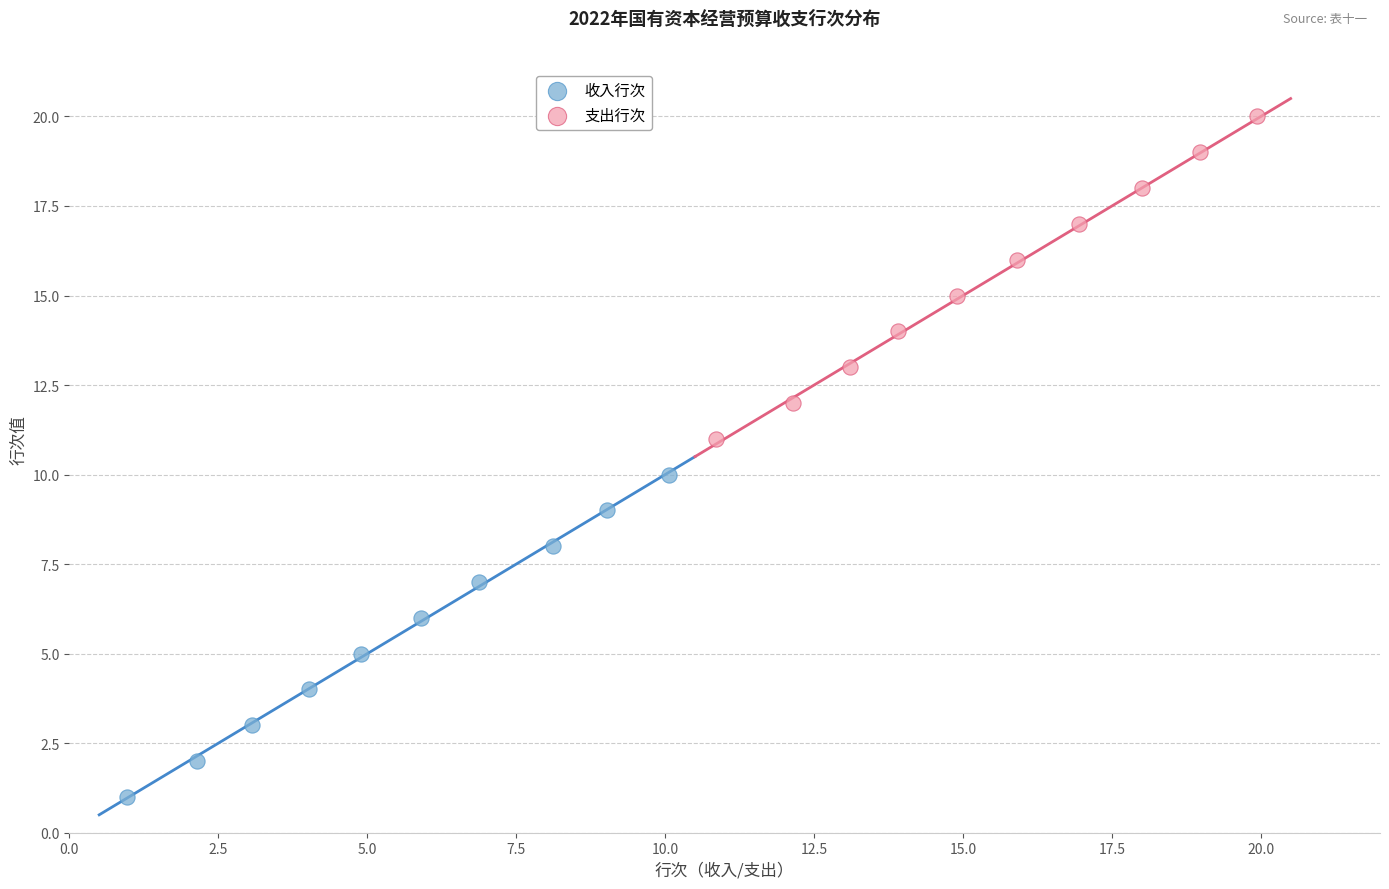

Which series reaches the maximum Y coordinate?

支出行次